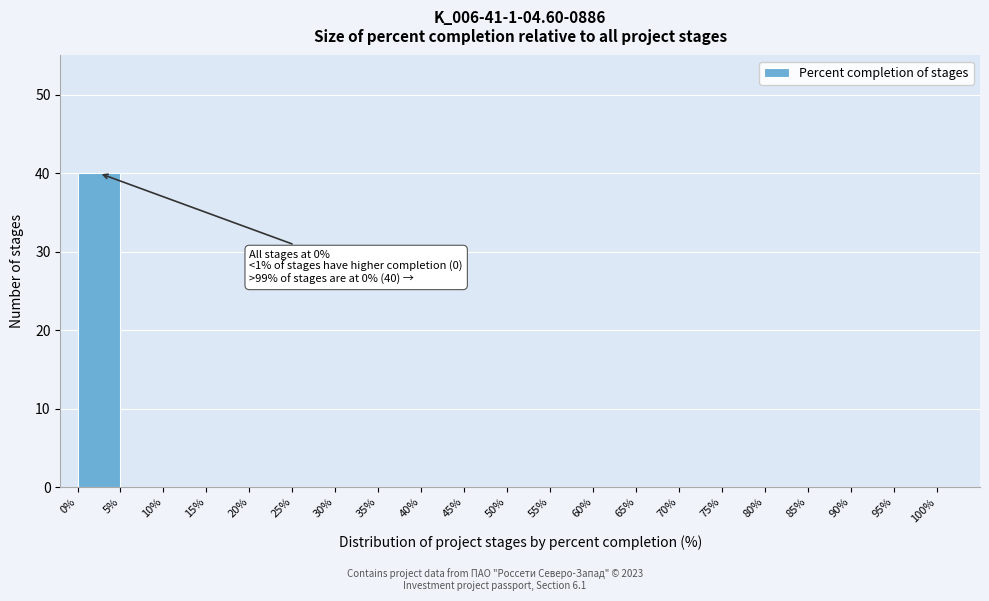

Over which range of the x-axis is the bar tallest?

0% to 5%